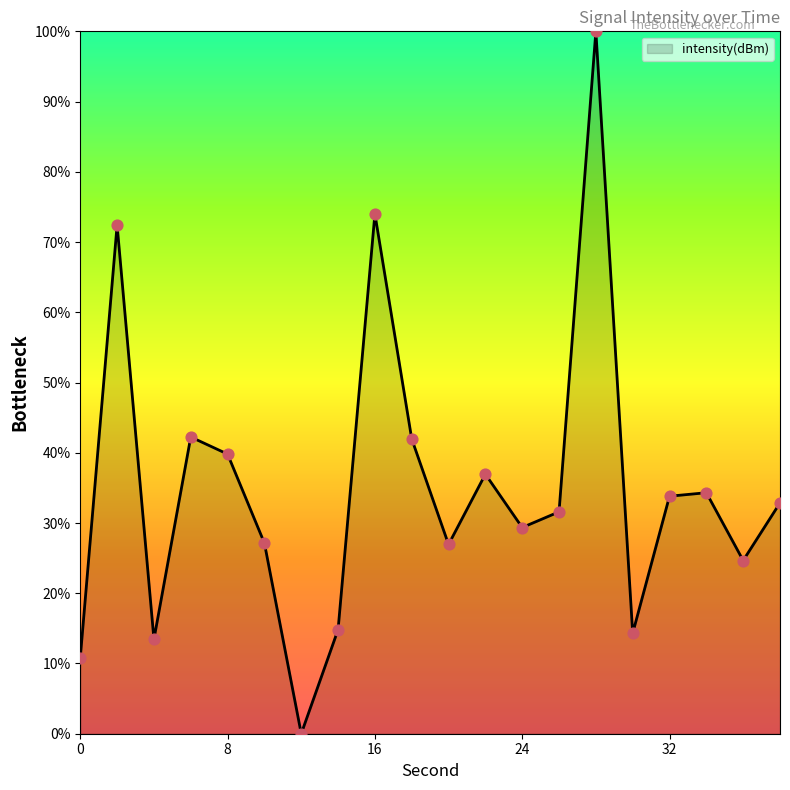

What is the difference between the maximum and minimum values?

100.0